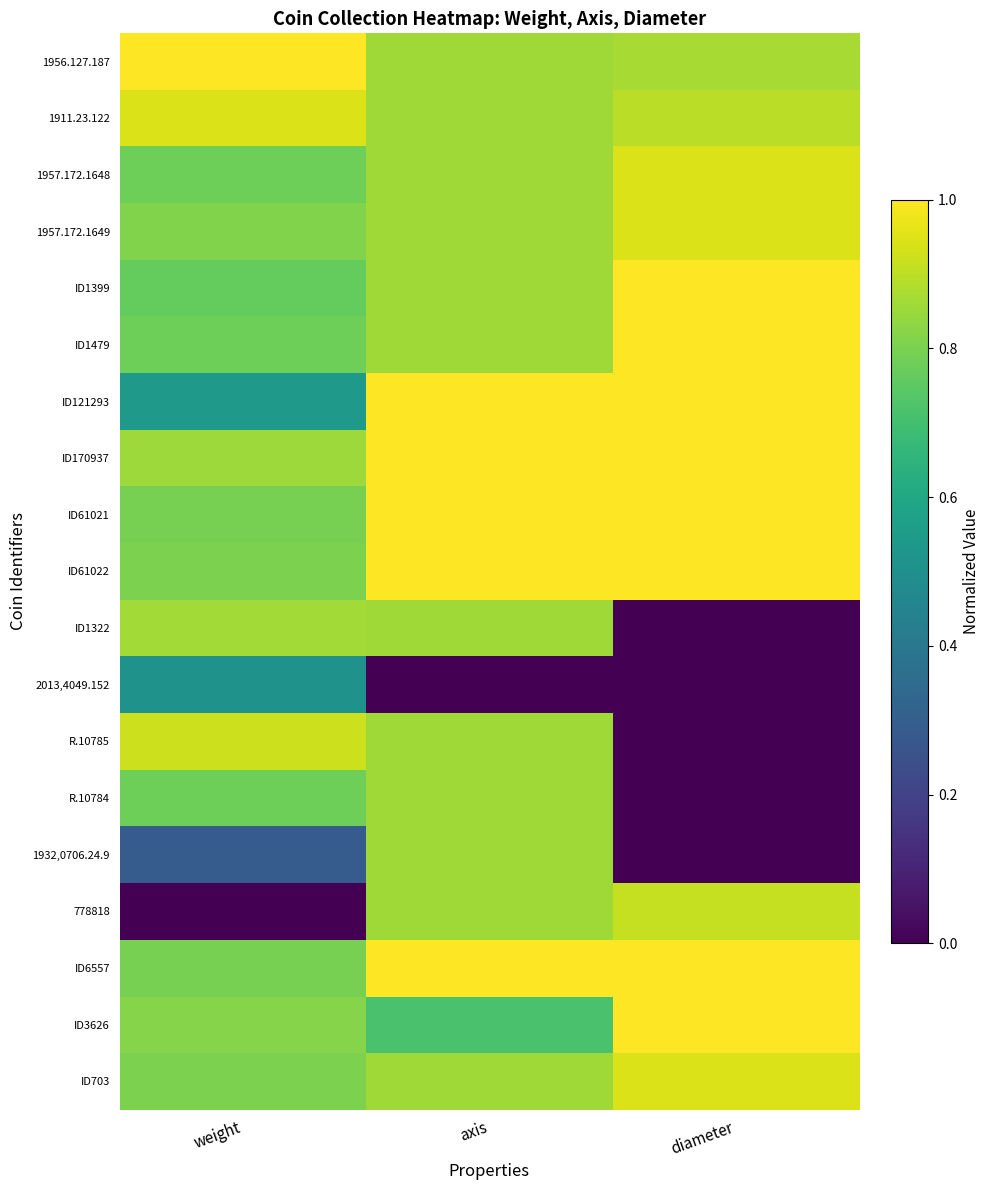

List the series in order of their peak value, highest first.

1956.127.187, ID1399, ID1479, ID121293, ID170937, ID61021, ID61022, ID6557, ID3626, 1957.172.1648, 1957.172.1649, ID703, 1911.23.122, R.10785, 778818, ID1322, R.10784, 1932,0706.24.9, 2013,4049.152